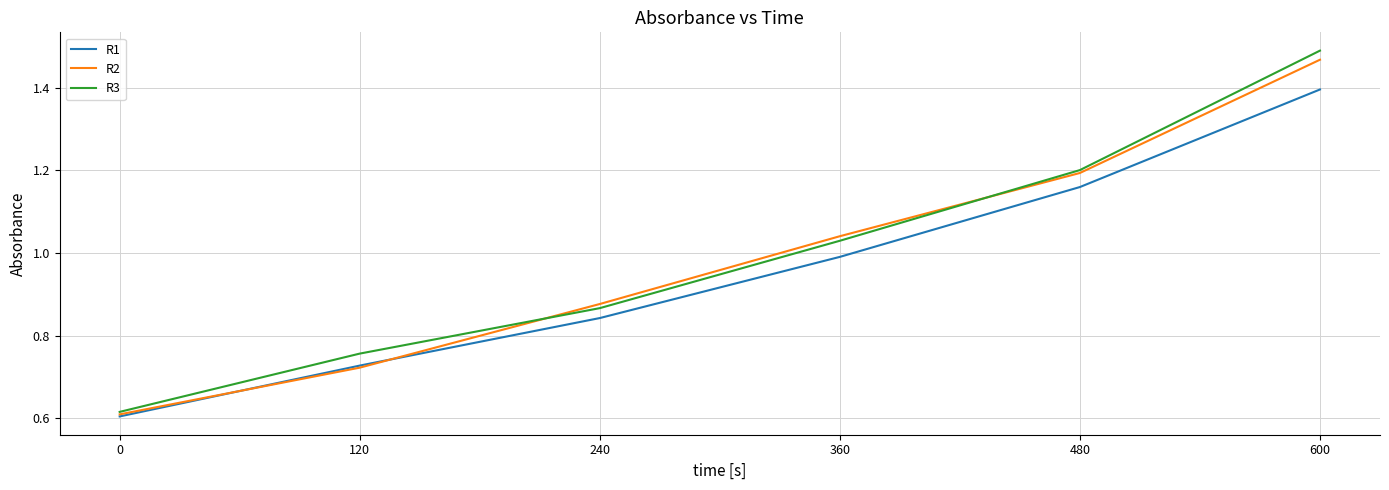

The R2 series shows 0.3 at 120. True or false?

False